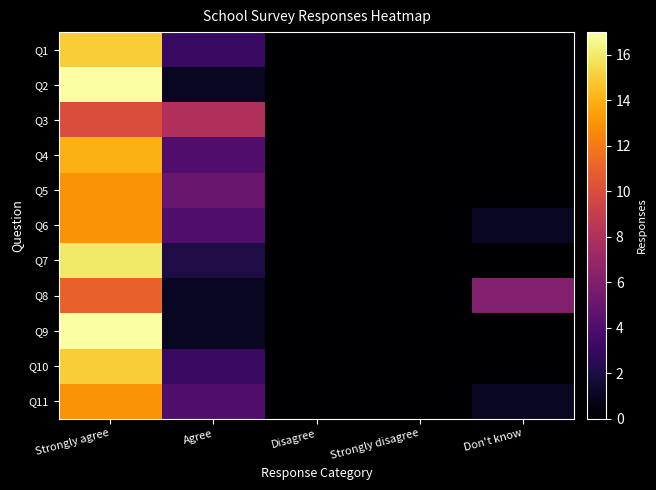

Rank the series by their maximum value, from lowest to highest.

Q3, Q8, Q5, Q6, Q11, Q4, Q1, Q10, Q7, Q2, Q9